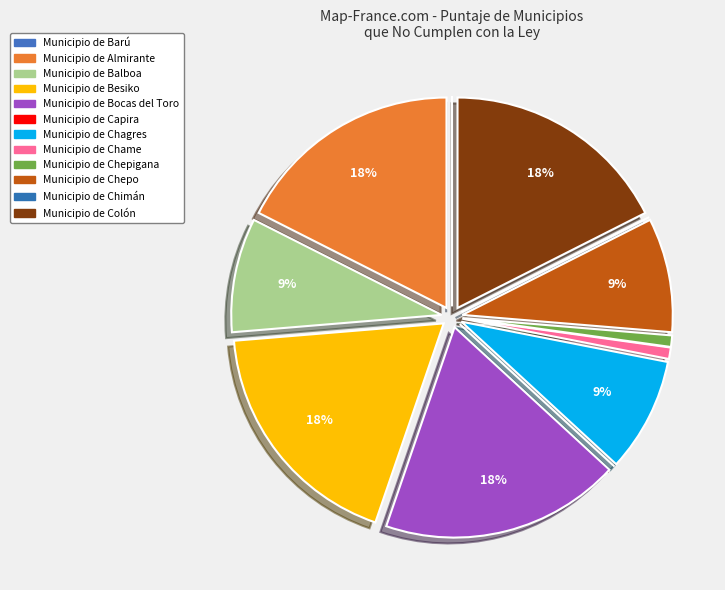

How many segments does this pie chart have?

12